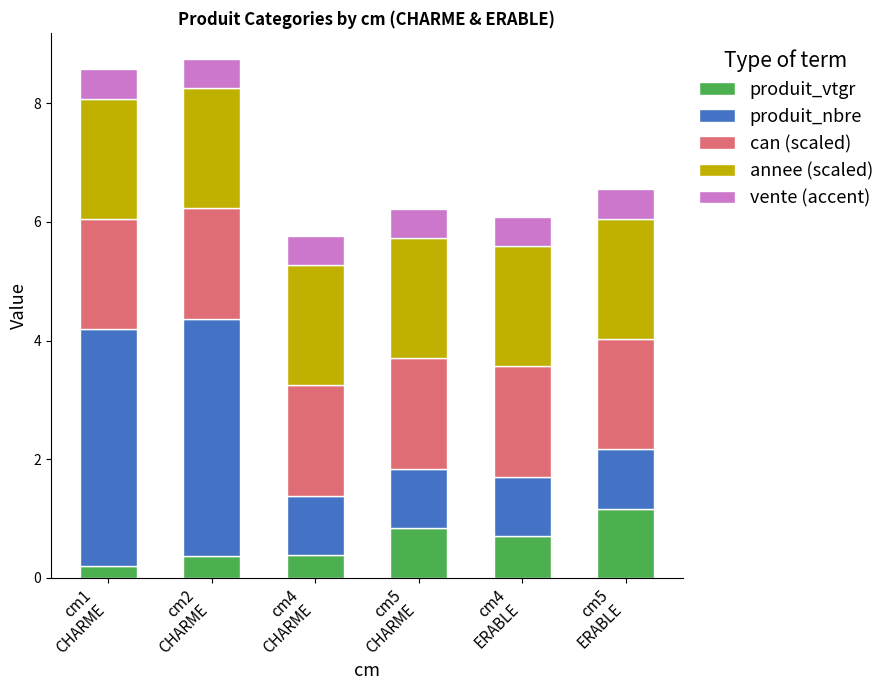

What is the sum of all produit_vtgr values?

3.7